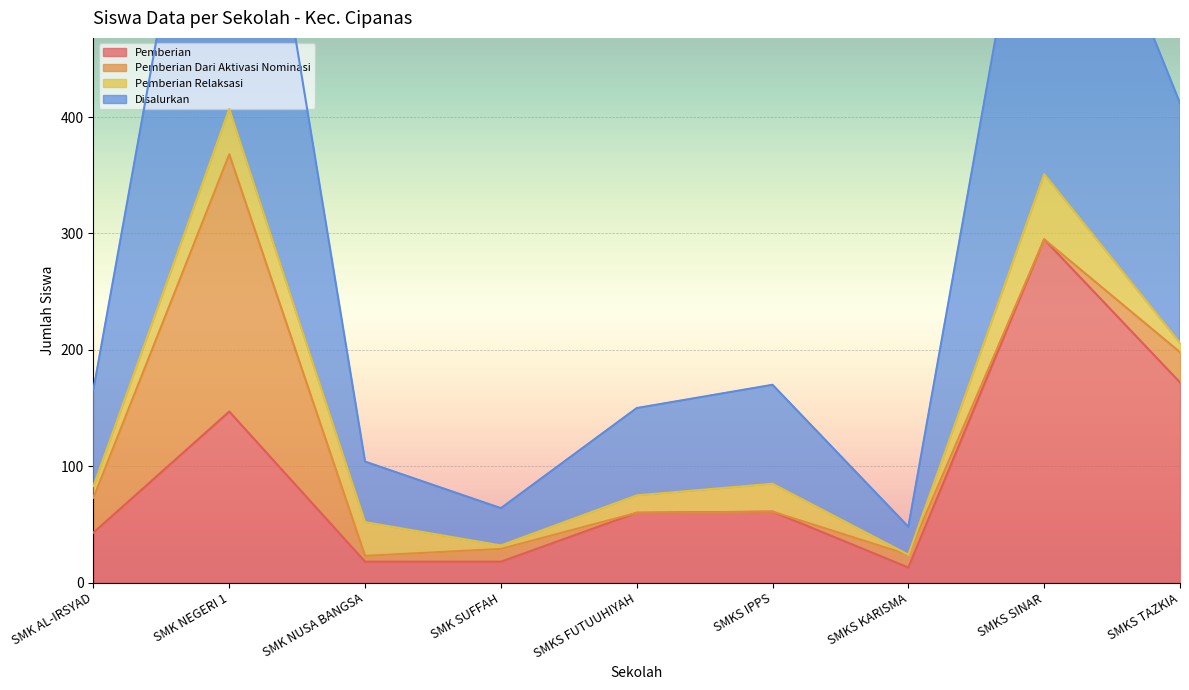

The value of Pemberian at SMKS KARISMA is 13. True or false?

True